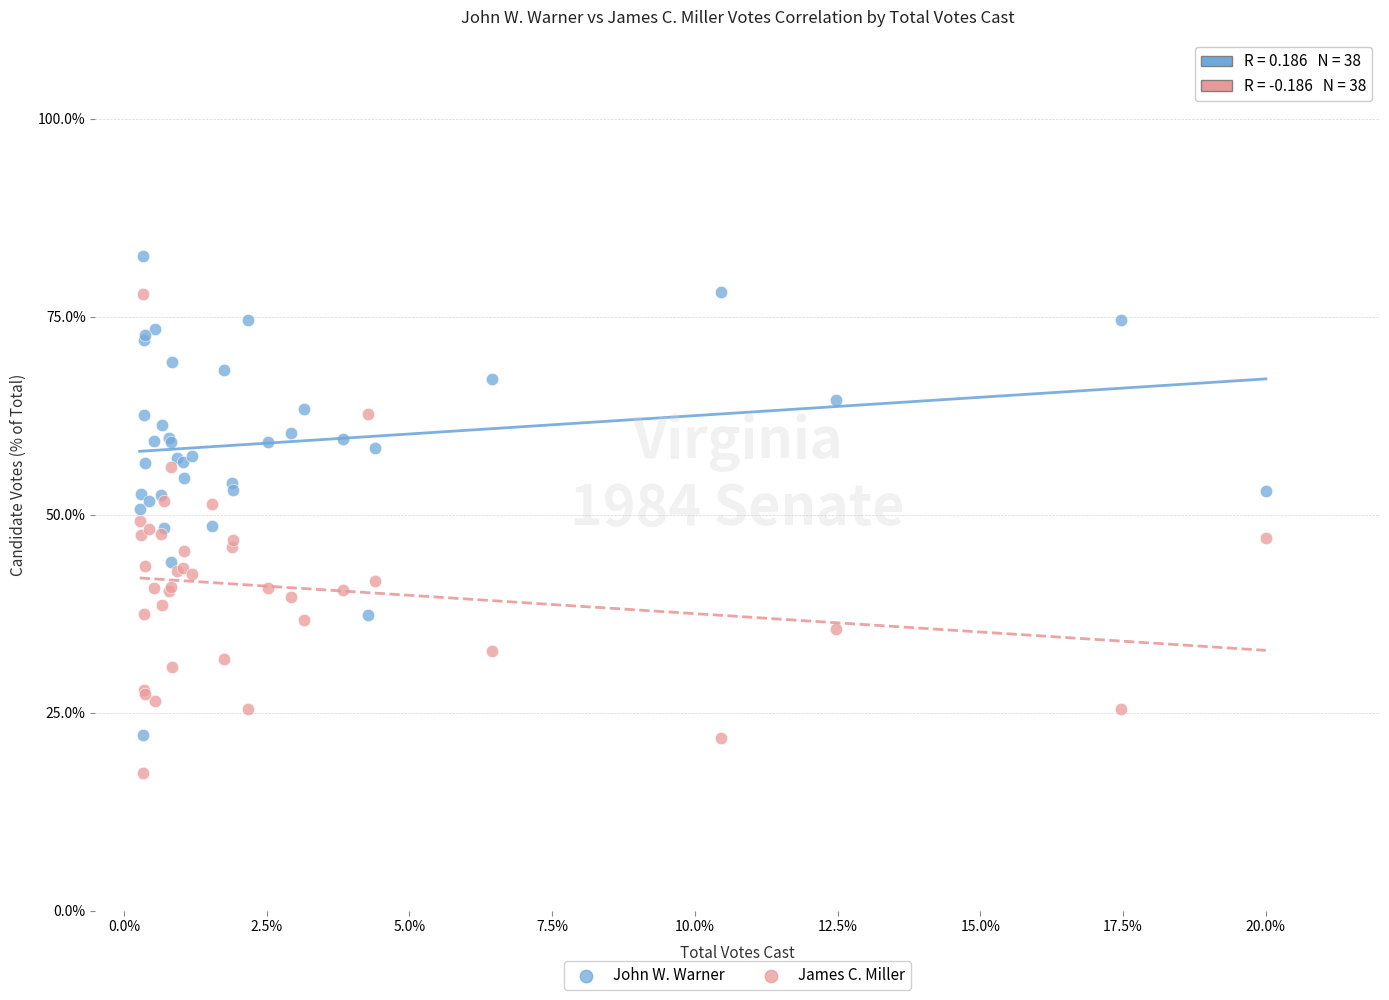

What are all the series names shown in the legend?

John W. Warner, James C. Miller